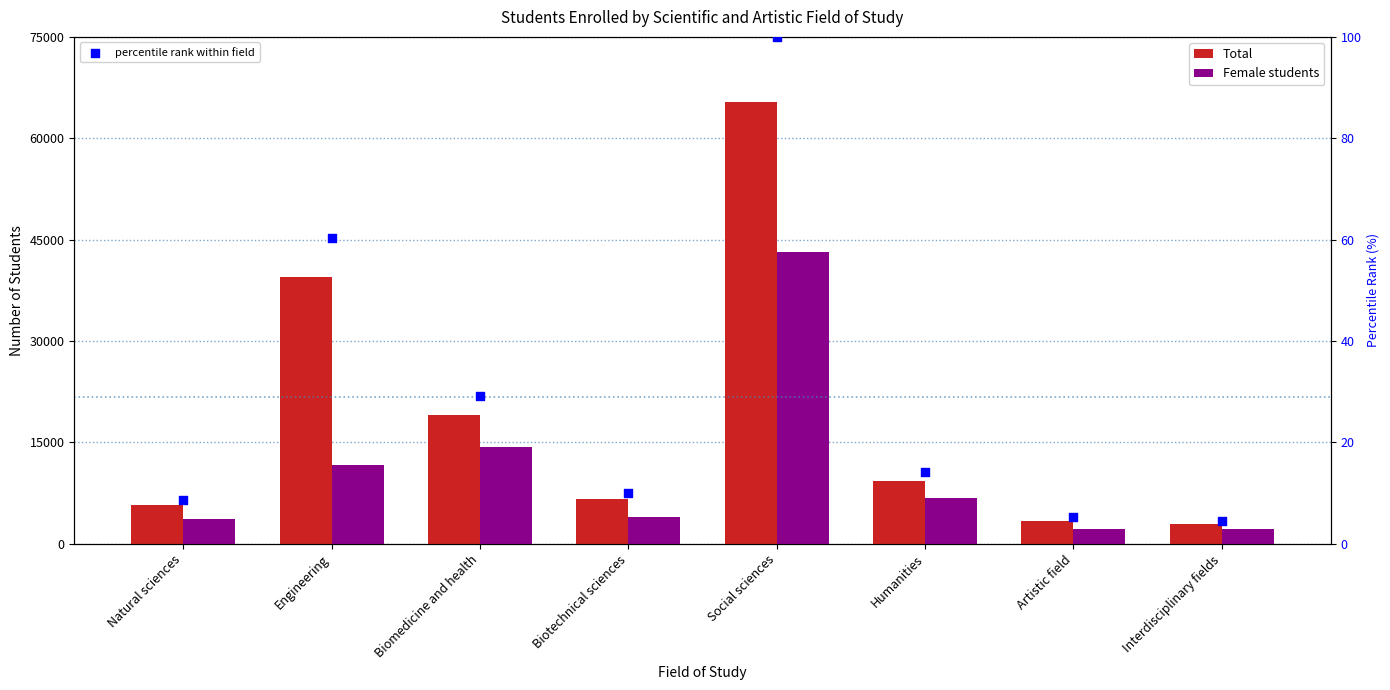

Which series has the largest total across all categories?

Total